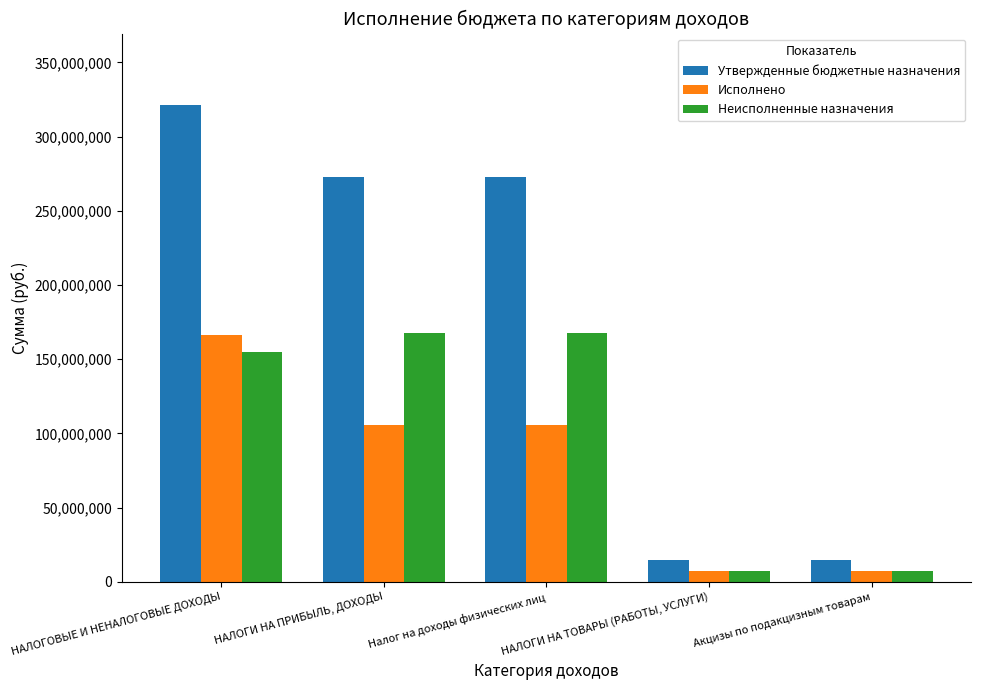

The Исполнено series shows 7071212.0 at НАЛОГИ НА ТОВАРЫ (РАБОТЫ, УСЛУГИ). True or false?

True